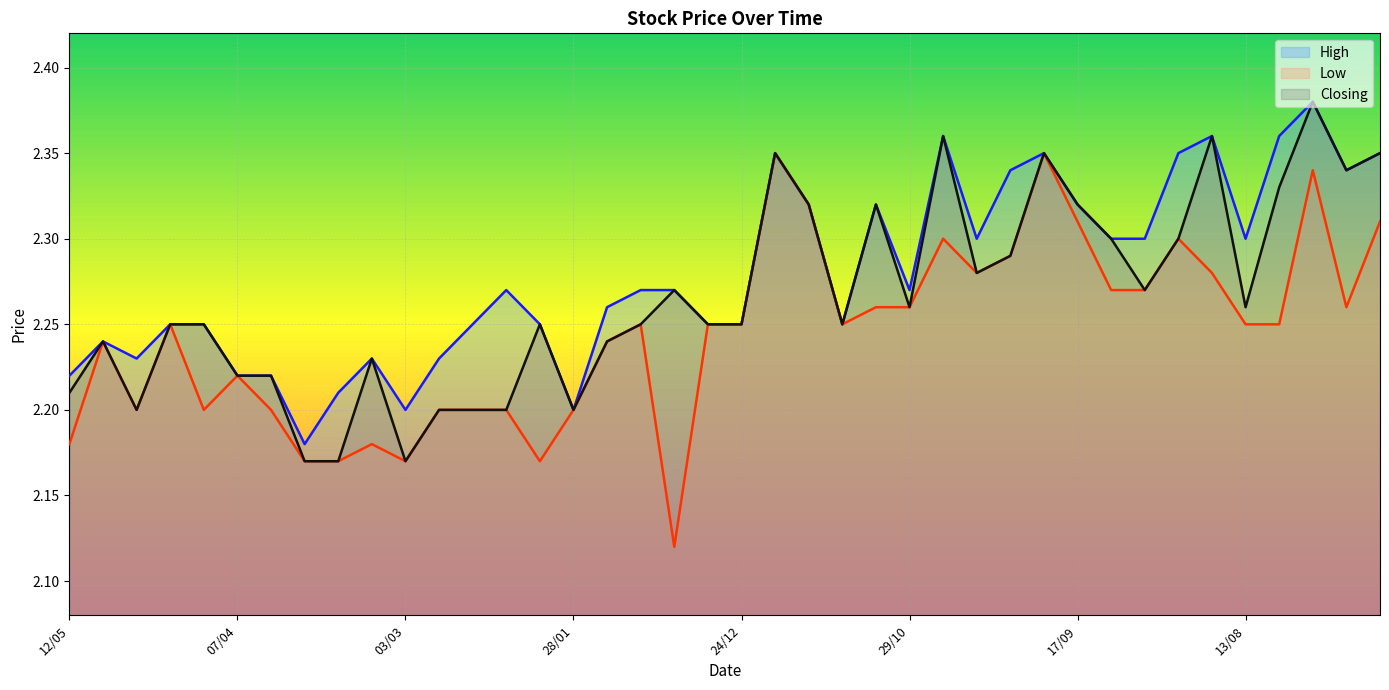

What are all the series names shown in the legend?

High, Low, Closing